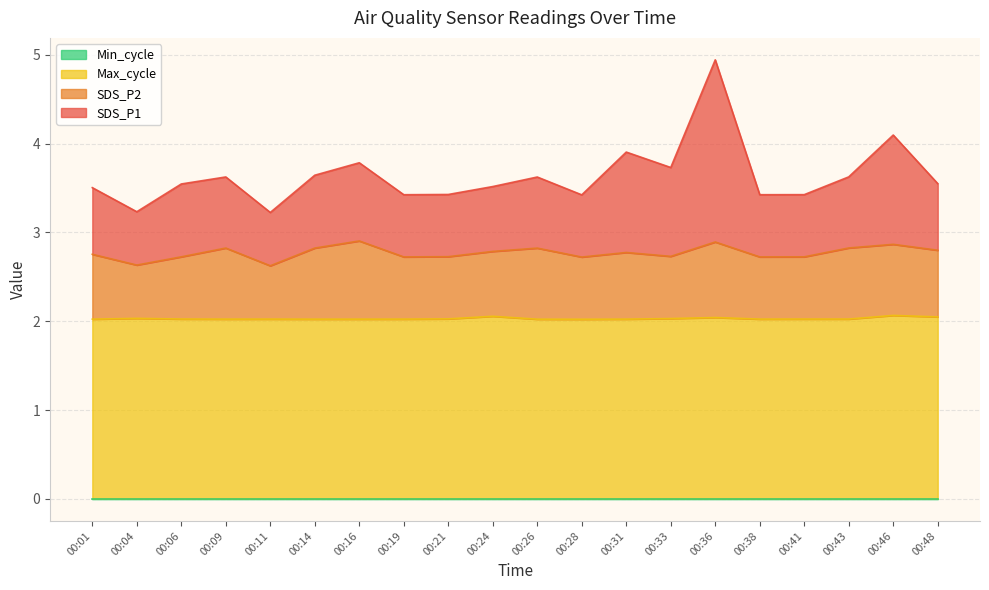

At which category is the sum across all series the highest?

00:36